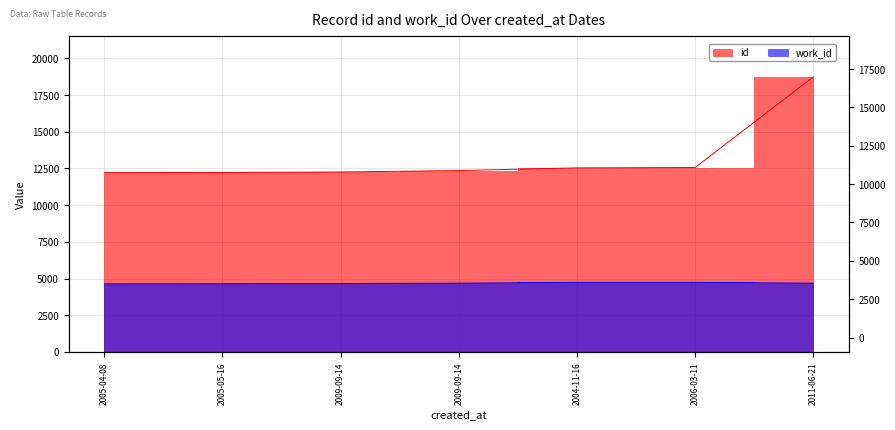

Reading left to right, what are all the values shown in this chart?

id: 2005-04-08=12221	2005-05-16=12229	2009-09-14=12261	2009-09-14=12359	2004-11-16=12542	2006-03-11=12567	2011-06-21=18741
work_id: 2005-04-08=4642	2005-05-16=4649	2009-09-14=4663	2009-09-14=4685	2004-11-16=4745	2006-03-11=4745	2011-06-21=4685